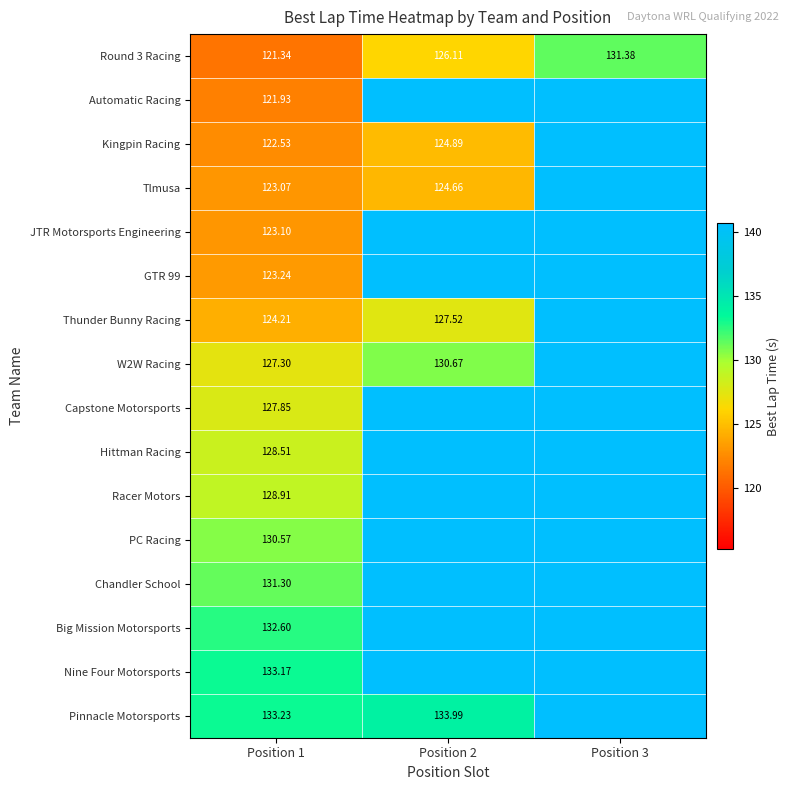

At which label does GTR 99 reach its minimum?

Position 1